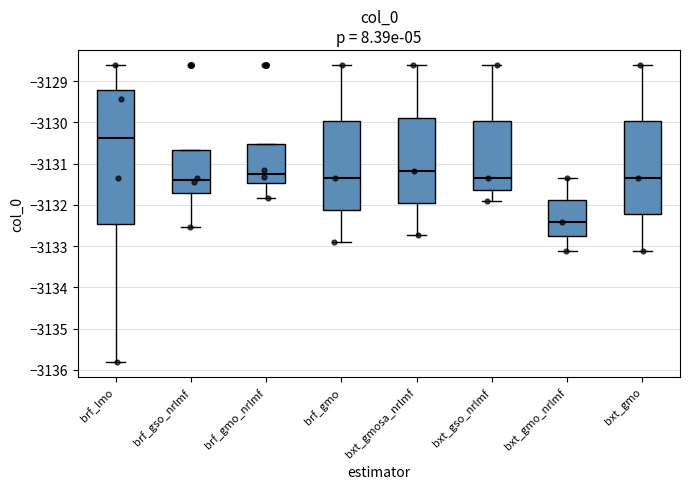

Where does the lower whisker of the box for brf_gmo end on the y-axis? The values are not printed on the chart, so give them approximately, as read against the axis.

-3132.9